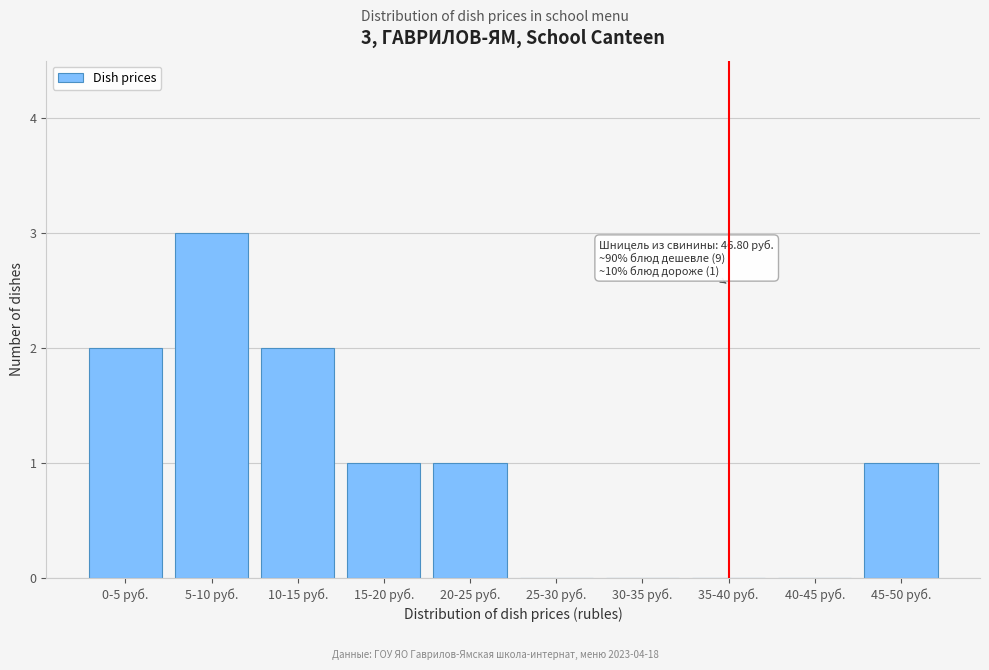

Reading left to right, transcribe all the data shown in this chart.

0-5 руб.=2	5-10 руб.=3	10-15 руб.=2	15-20 руб.=1	20-25 руб.=1	25-30 руб.=0	30-35 руб.=0	35-40 руб.=0	40-45 руб.=0	45-50 руб.=1